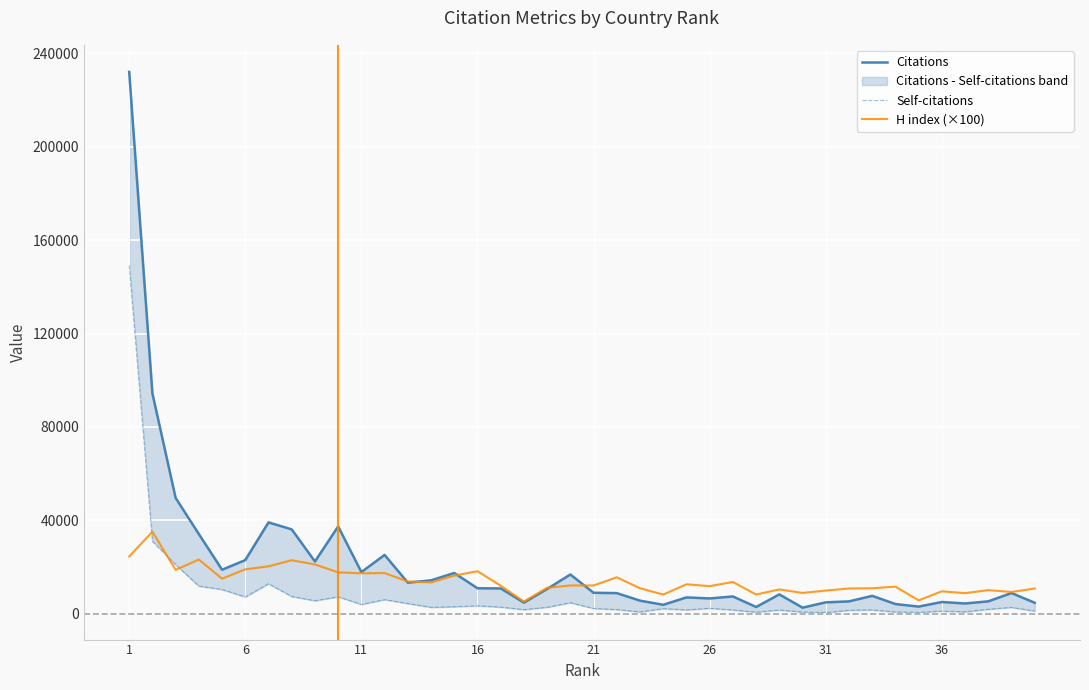

What is the lowest value of the H index (×100) series?

5200